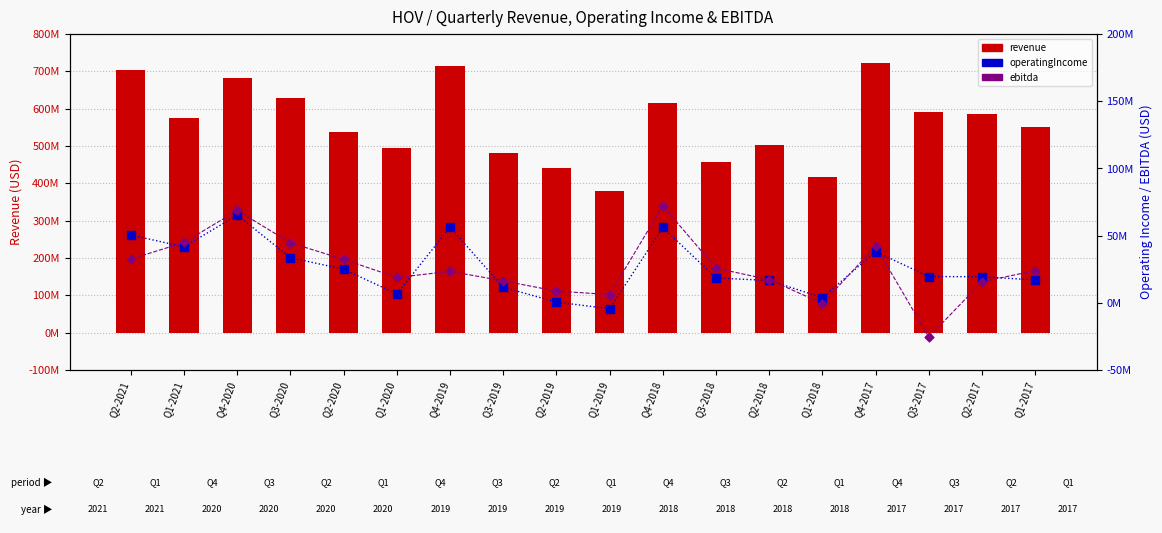

At how many categories does at least one series exceed 665304990?

4